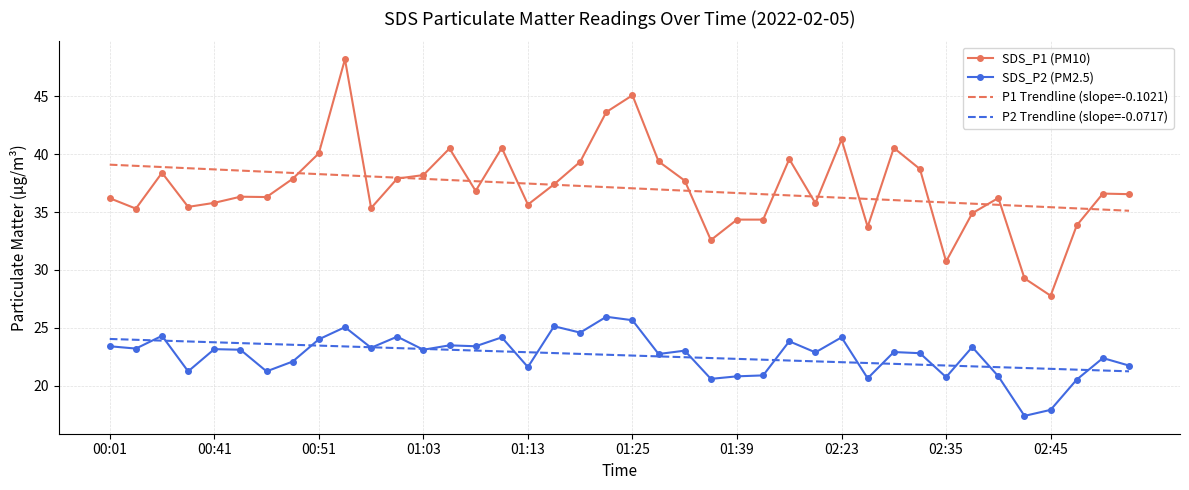

What is the minimum value shown in the chart?

17.4